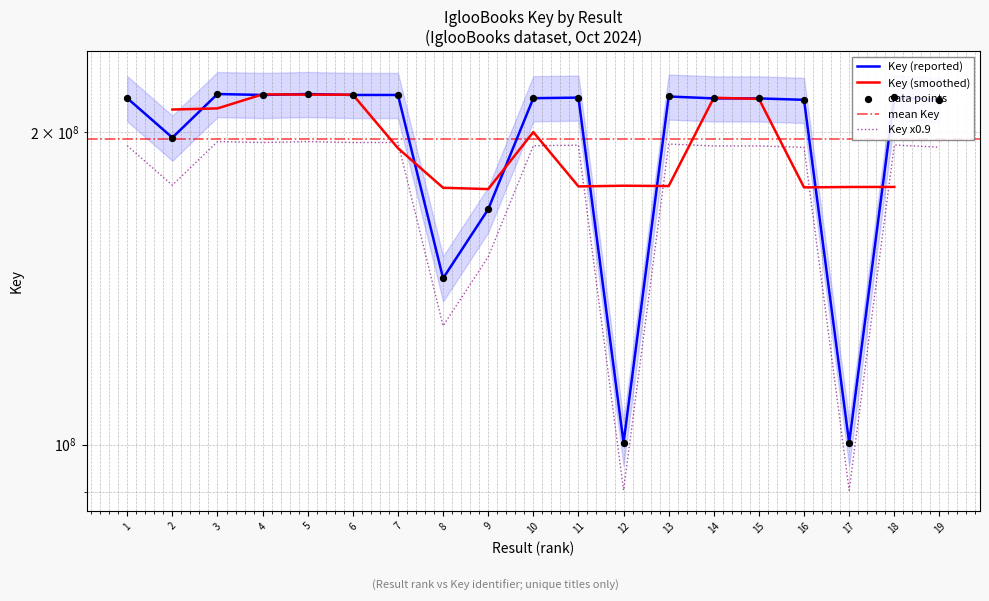

What is the ratio of the value at 7 to the value at 1?

1.0